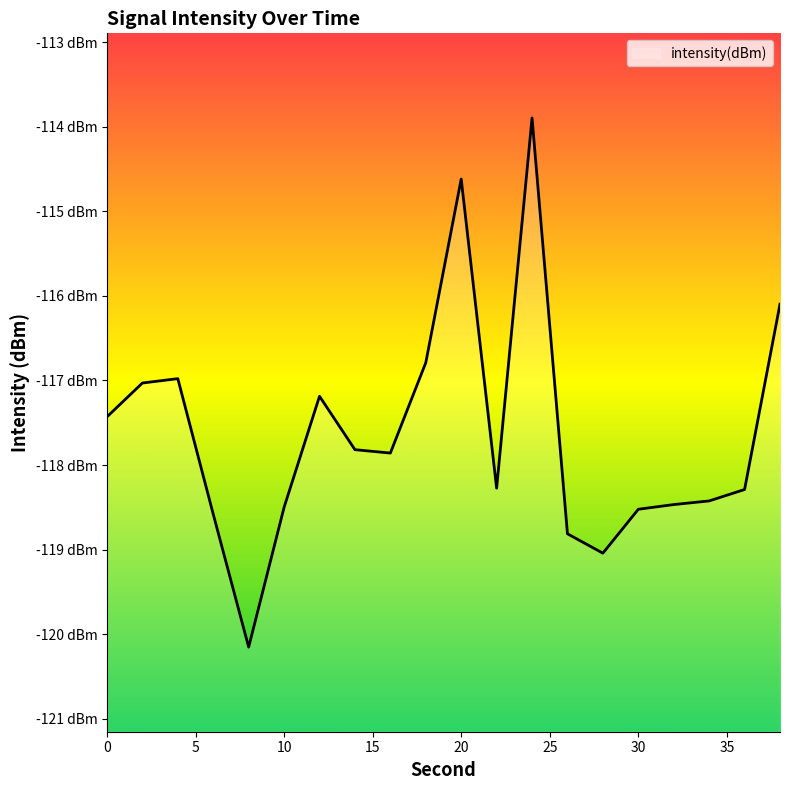

What is the value of the 9th point from the left?

-117.9